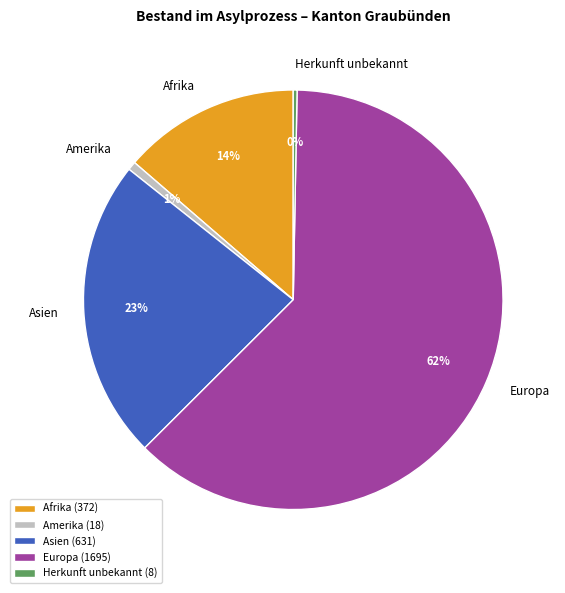

To the nearest percent, what is the combined percentage of Herkunft unbekannt and Afrika?

14%